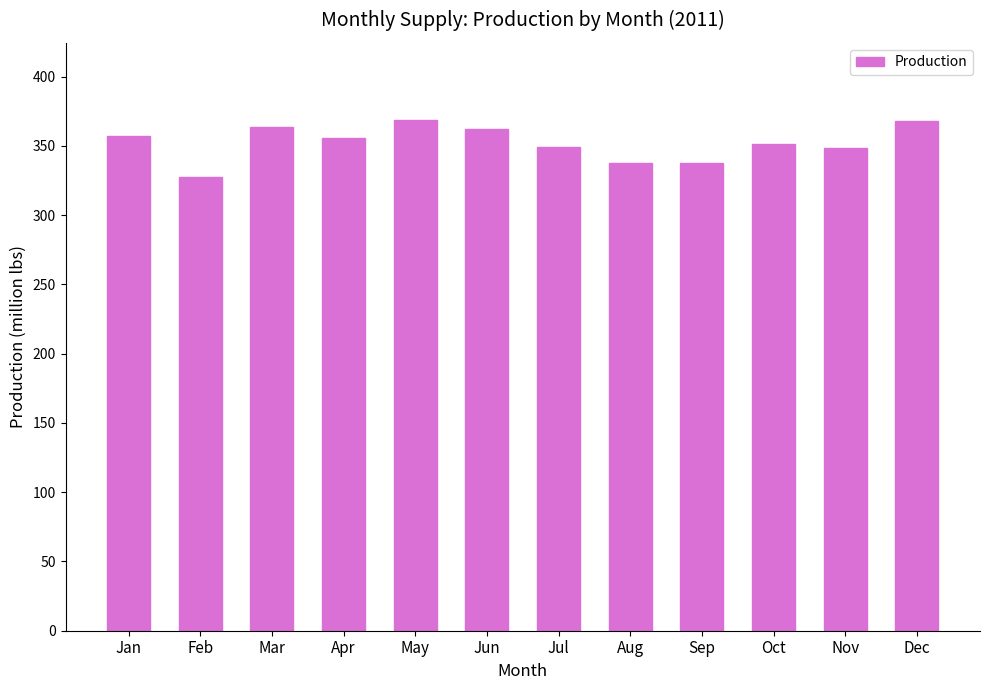

What is the smallest value displayed?

327.3